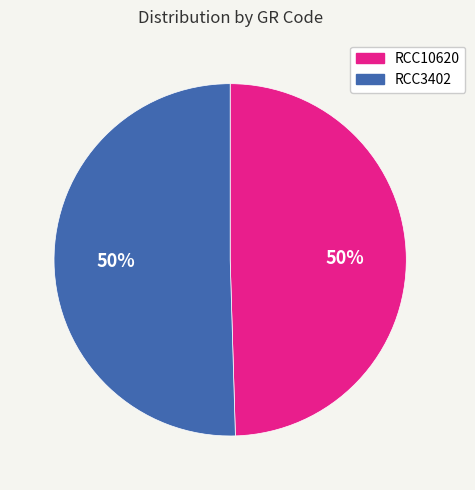

Combined, do RCC10620 and RCC3402 account for over 50%?

Yes